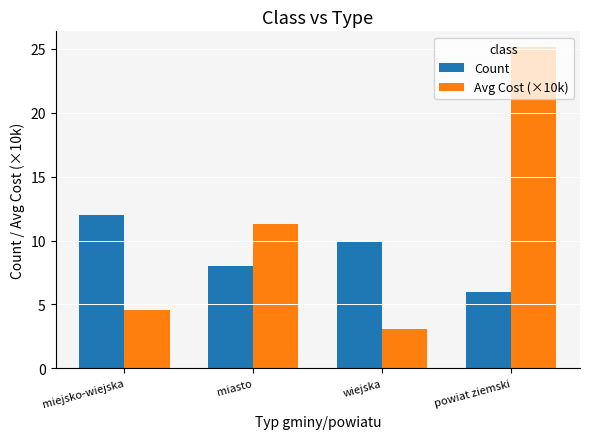

Reading right to left, transcribe all the data shown in this chart.

Count: powiat ziemski=6.0	wiejska=10.0	miasto=8.0	miejsko-wiejska=12.0
Avg Cost (×10k): powiat ziemski=25.1	wiejska=3.0	miasto=11.3	miejsko-wiejska=4.6